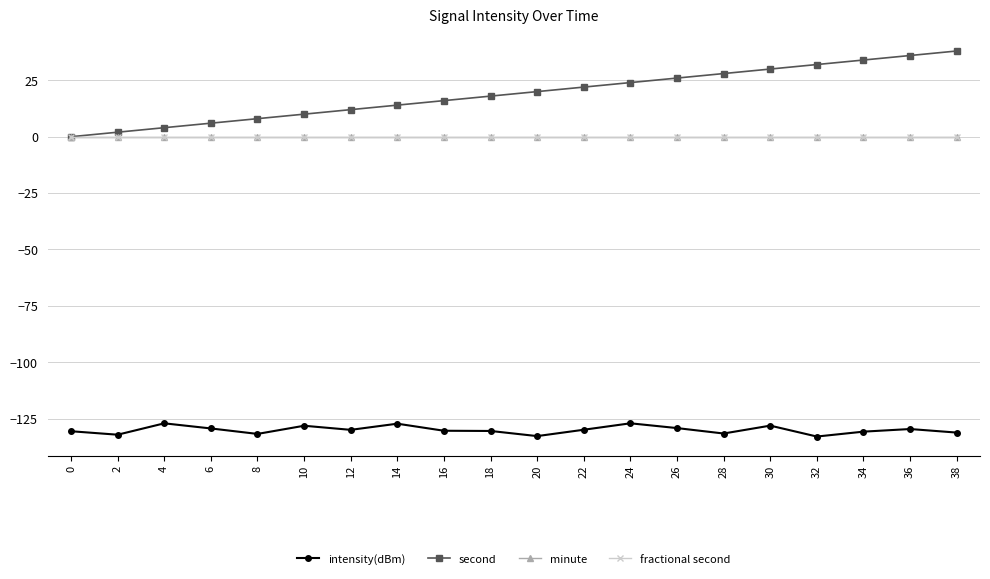

Does the chart have visible grid lines?

Yes